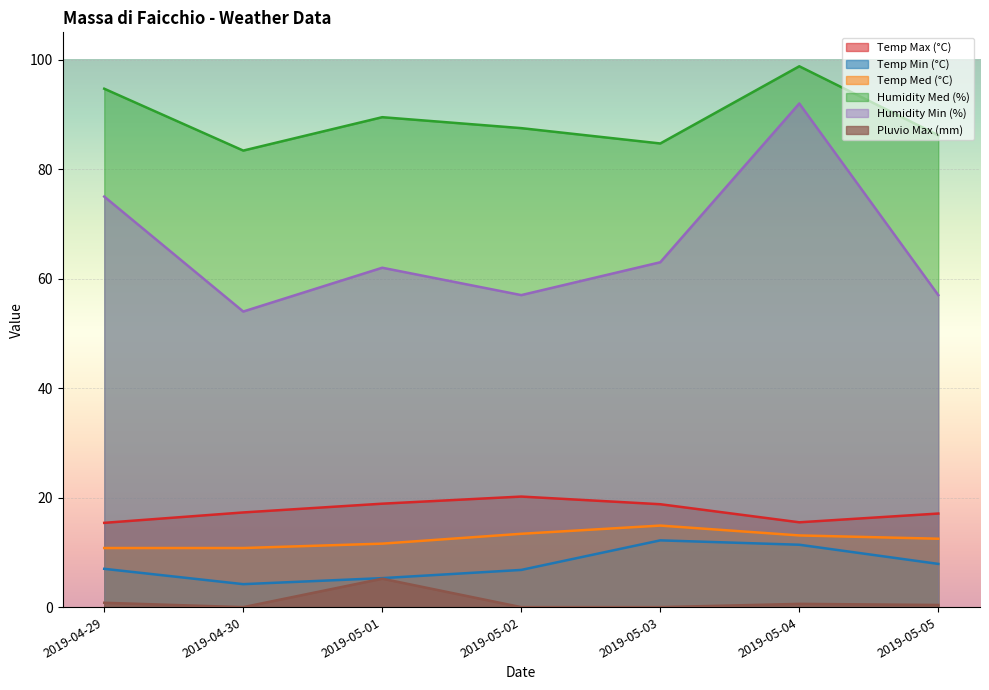

Reading right to left, transcribe all the data shown in this chart.

Temp Max (°C): 17.1	15.5	18.8	20.2	18.9	17.3	15.4
Temp Min (°C): 7.9	11.4	12.2	6.8	5.3	4.2	7.0
Temp Med (°C): 12.5	13.1	14.9	13.4	11.6	10.8	10.8
Humidity Med (%): 86.2	98.8	84.7	87.5	89.5	83.4	94.7
Humidity Min (%): 57.0	92.0	63.0	57.0	62.0	54.0	75.0
Pluvio Max (mm): 0.4	0.6	0.0	0.0	5.2	0.0	0.8